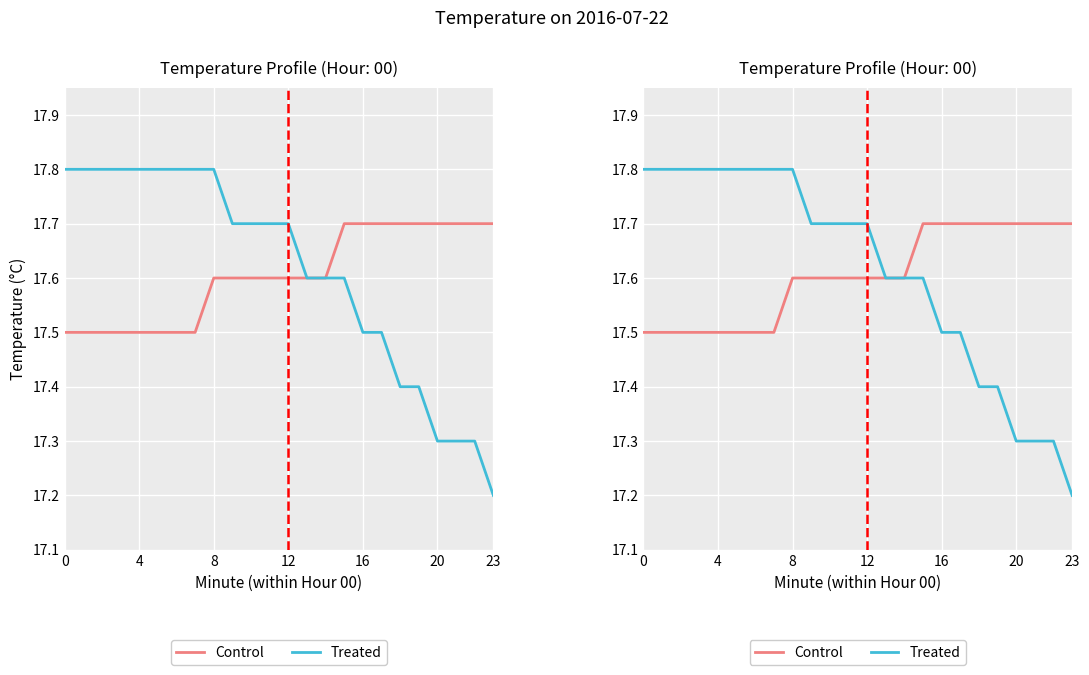

True or false: Treated and Control intersect in this chart.

False